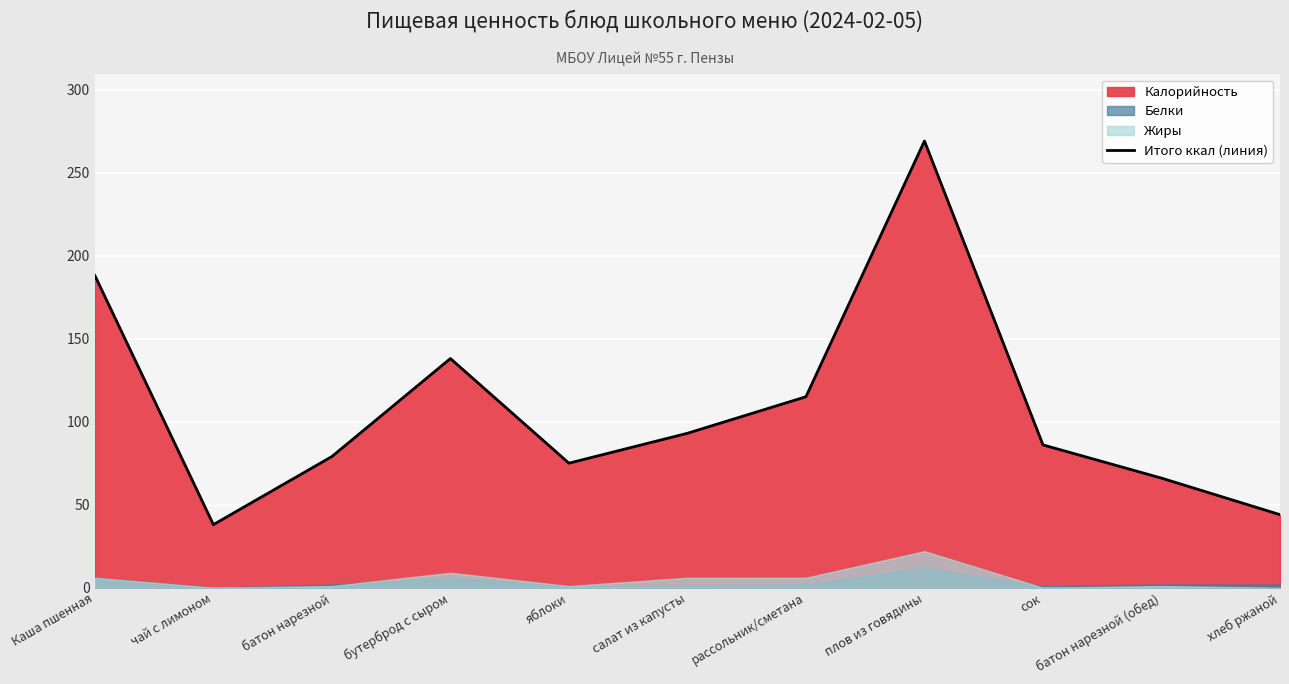

List the labels in order of value, smallest first.

чай с лимоном, хлеб ржаной, батон нарезной (обед), яблоки, батон нарезной, сок, салат из капусты, рассольник/сметана, бутерброд с сыром, Каша пшенная, плов из говядины